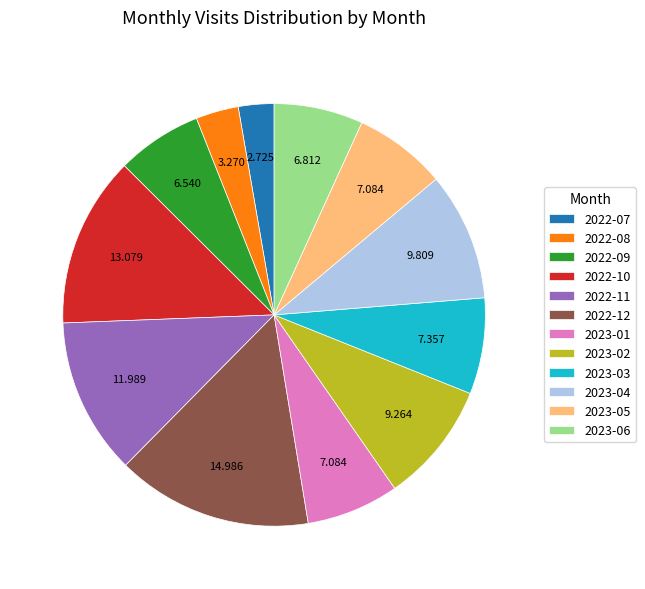

Count the number of slices in the pie.

12